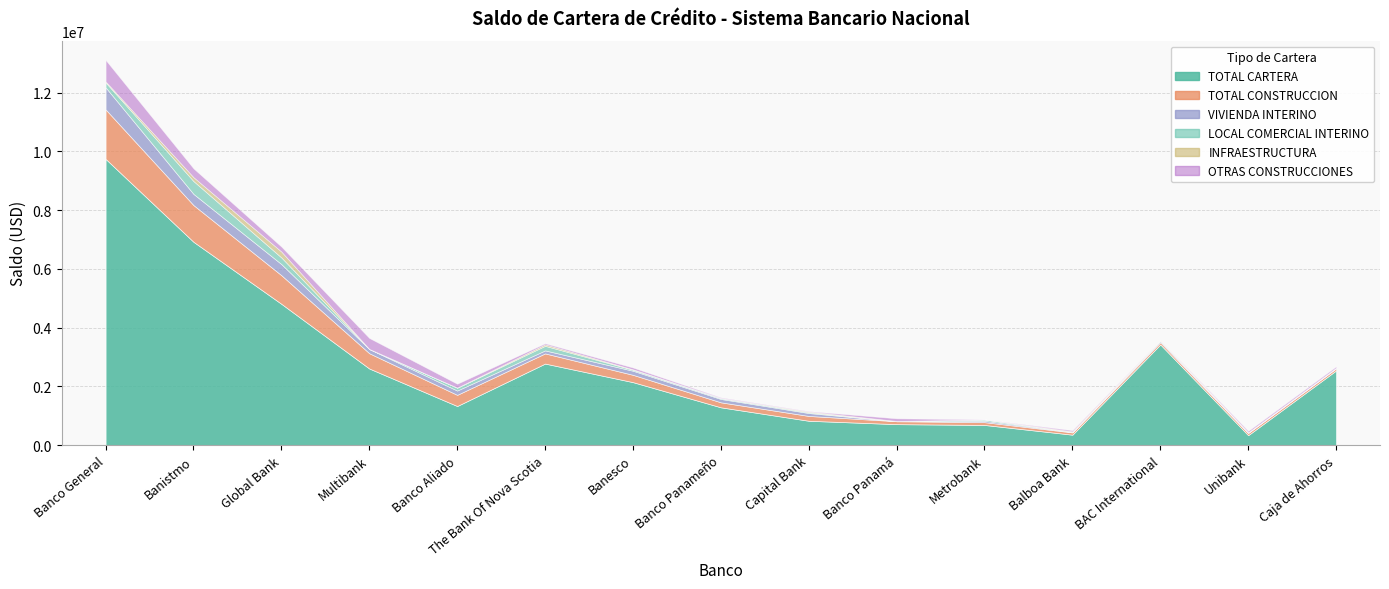

What is the sum of all OTRAS CONSTRUCCIONES values?

2074660.4